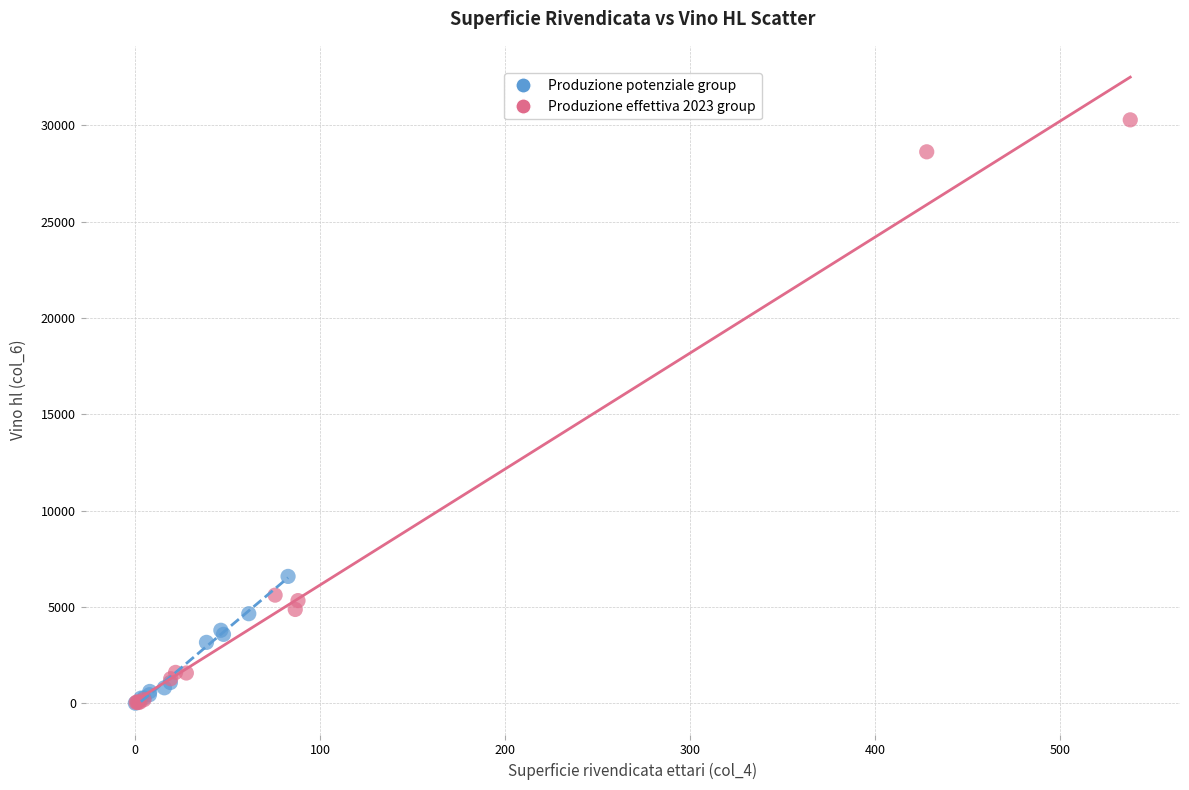

What are all the series names shown in the legend?

Produzione potenziale group, Produzione effettiva 2023 group